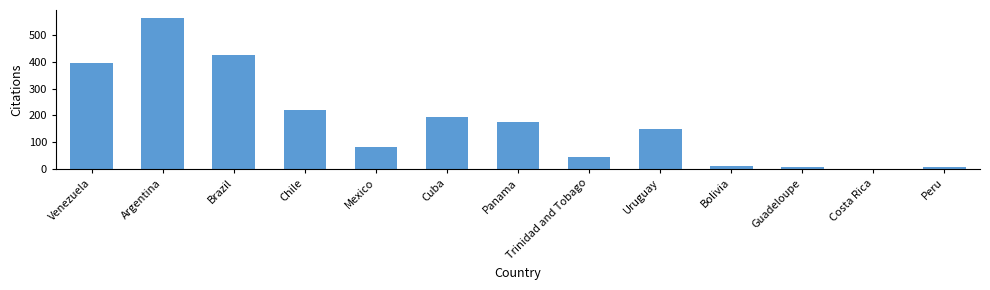

Which label corresponds to the largest value in the chart?

Argentina